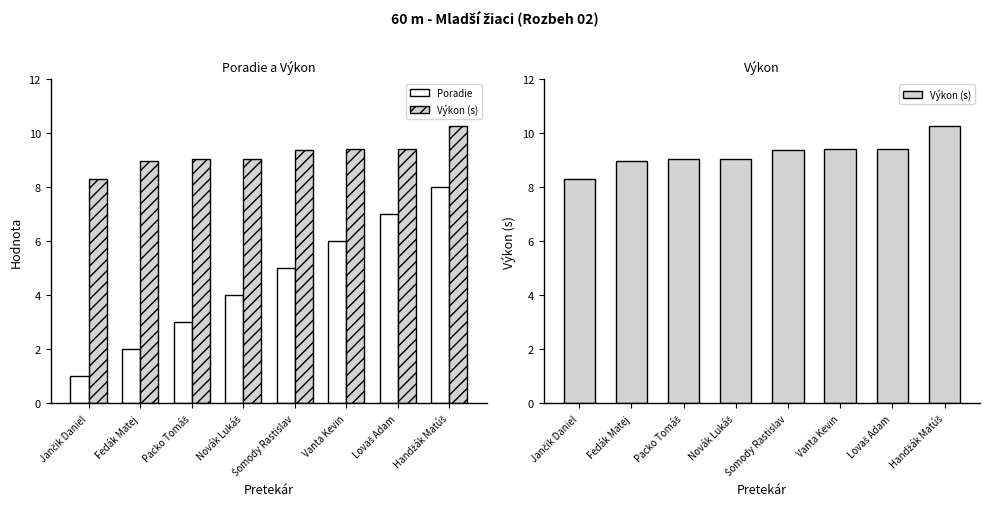

At Vanta Kevin, list the series in order from largest to smallest.

Výkon (s), Poradie